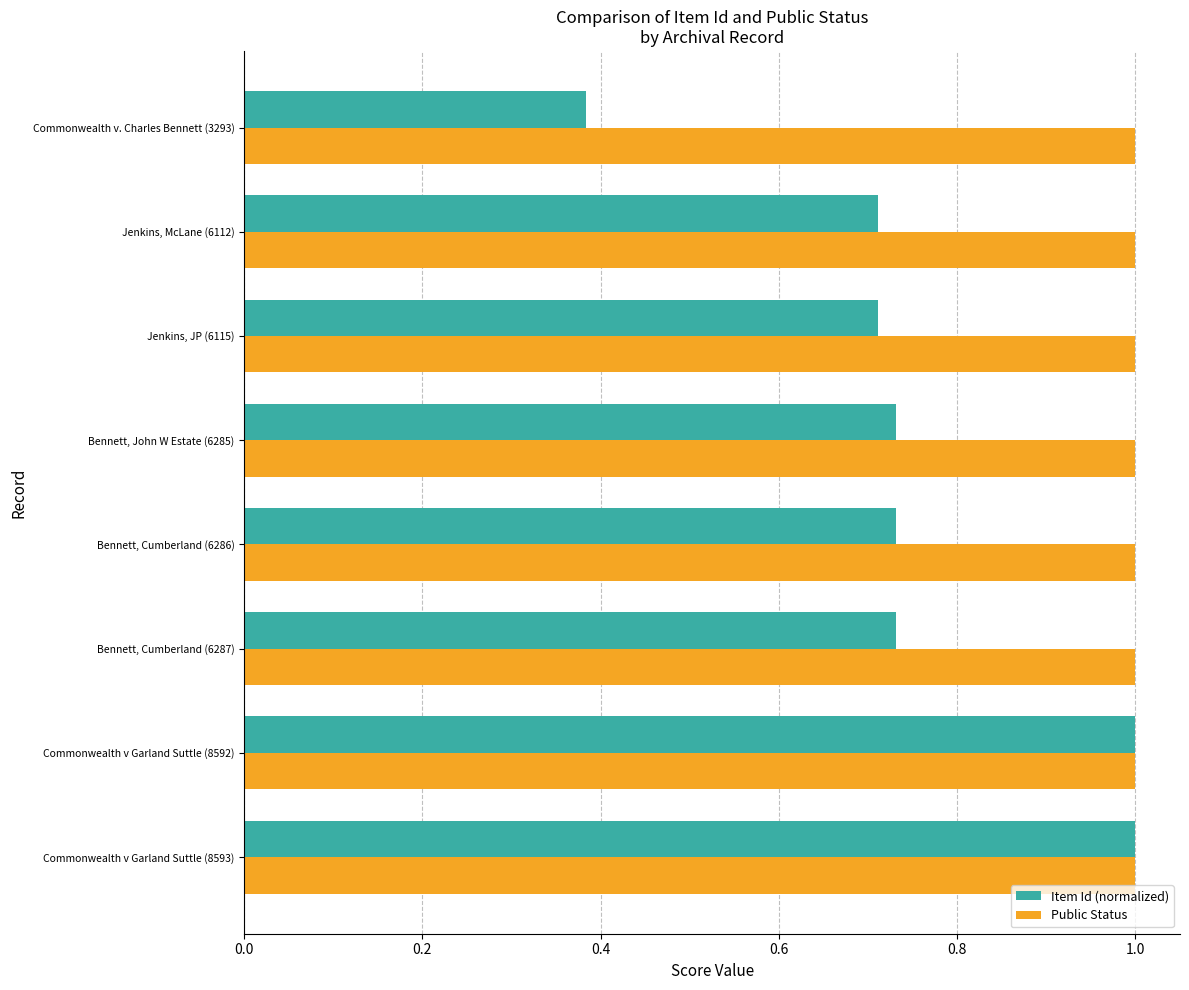

Which series has the widest spread of values?

Item Id (normalized)